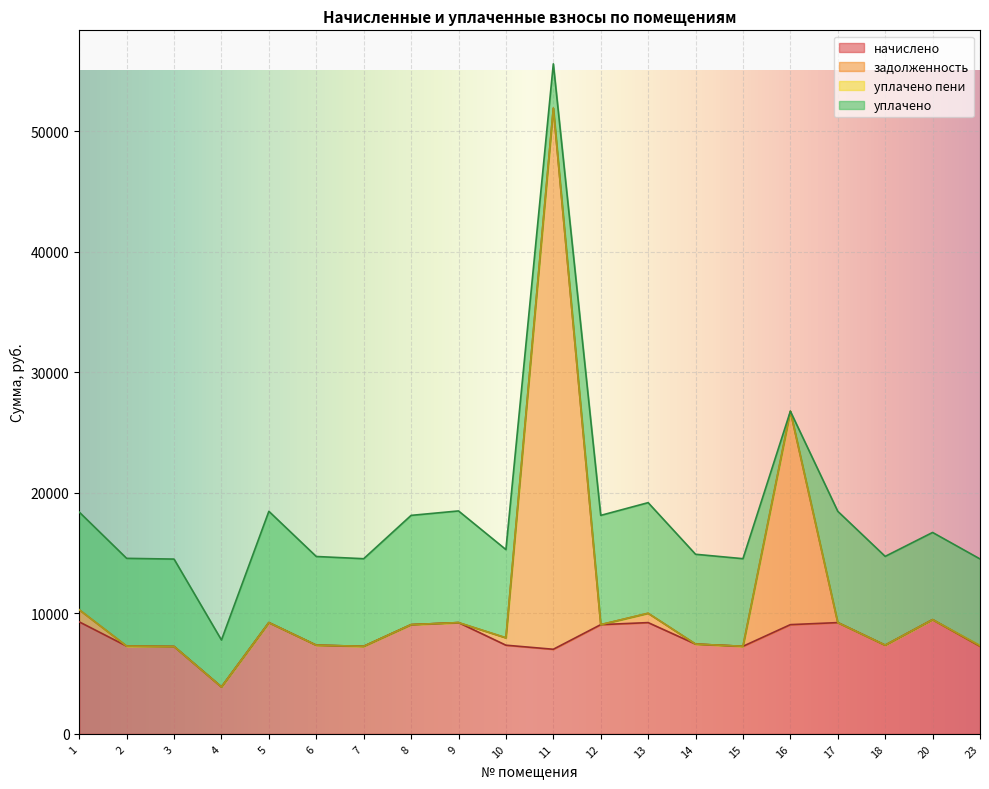

At which label does задолженность reach its minimum?

4